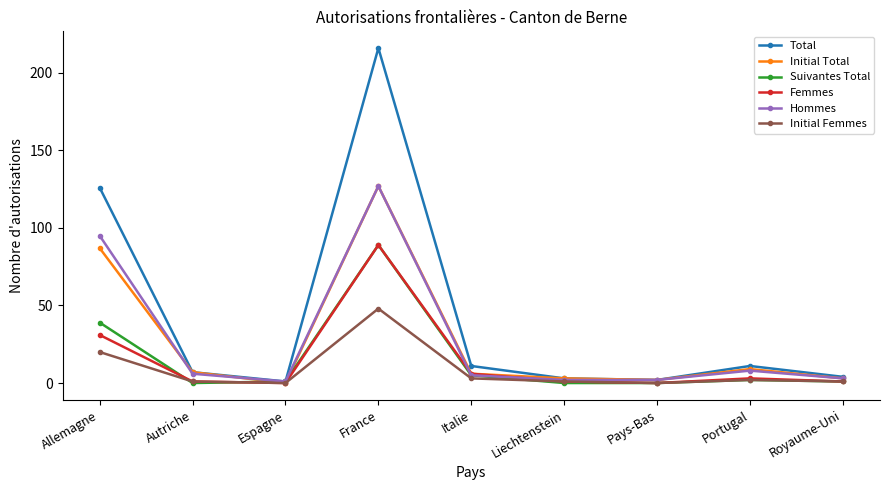

The value of Initial Total at Allemagne is 144. True or false?

False